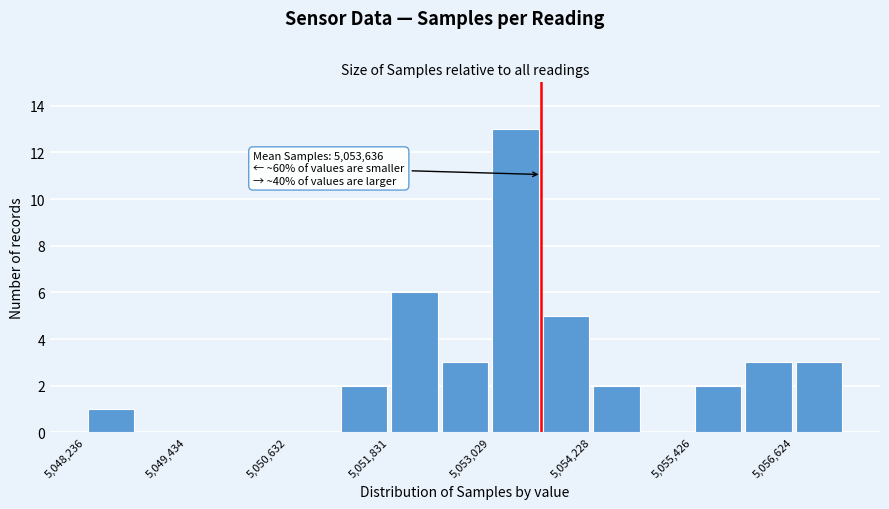

Around what value on the x-axis is the tallest bar? Give the approximate position of its centre, as read against the axis.

5053400